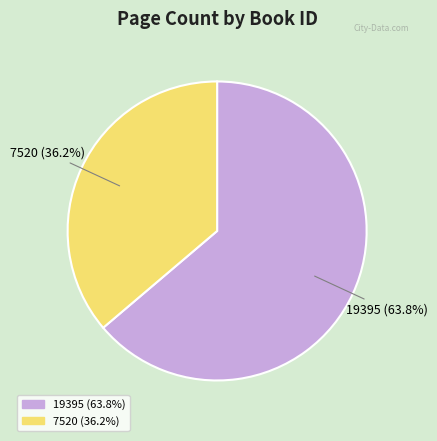

What is the smallest slice in the pie chart?

7520